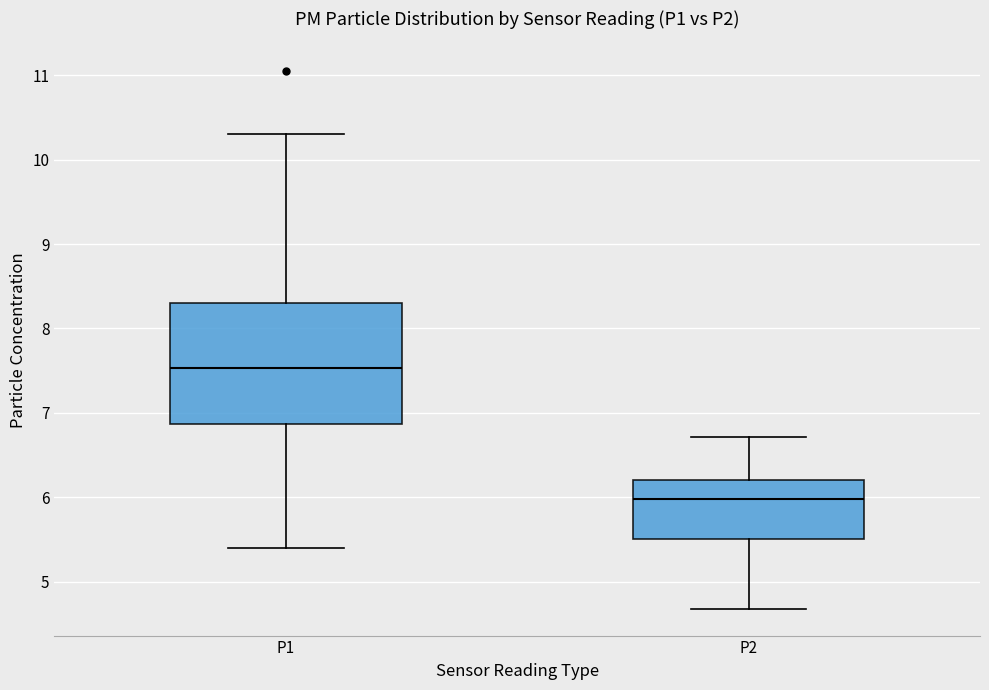

Which box has the highest median line?

P1